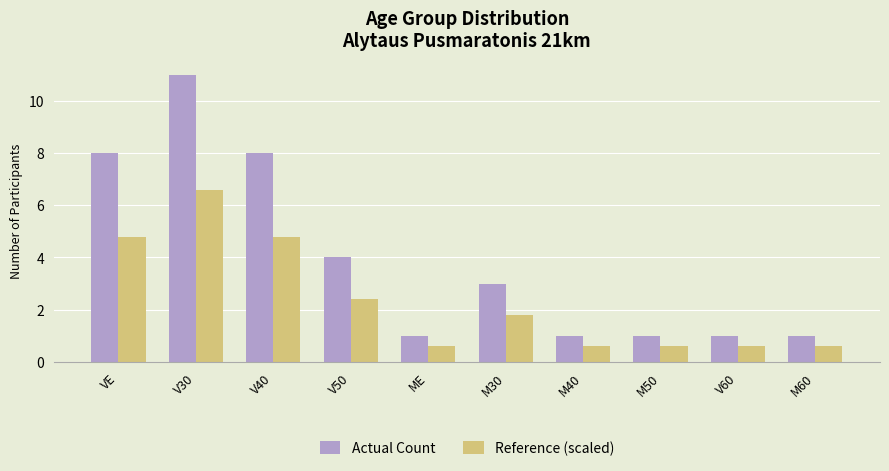

The value of Actual Count at M40 is 1.0. True or false?

True